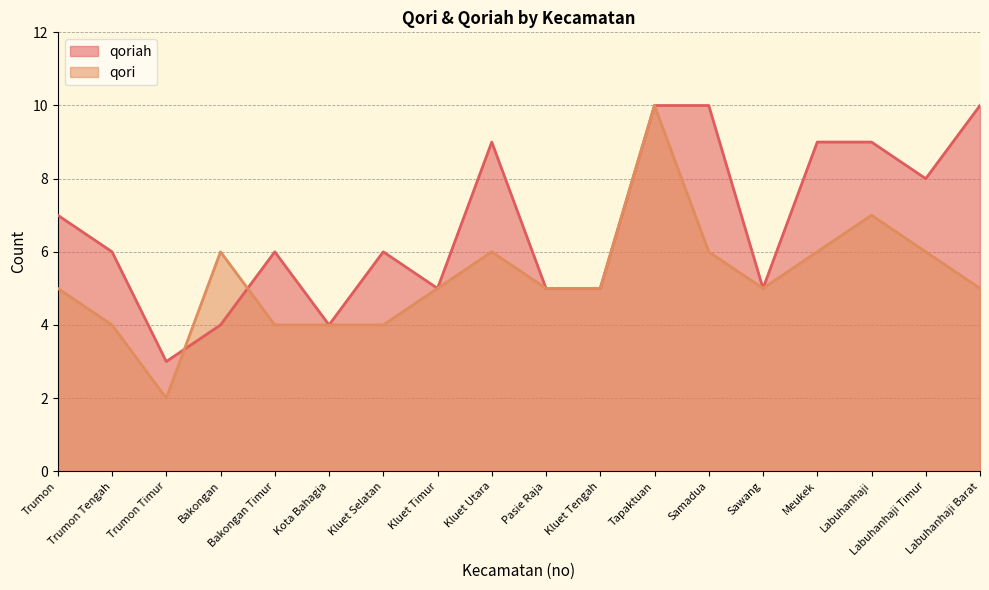

Where do qoriah and qori first cross each other?

Trumon Timur and Bakongan